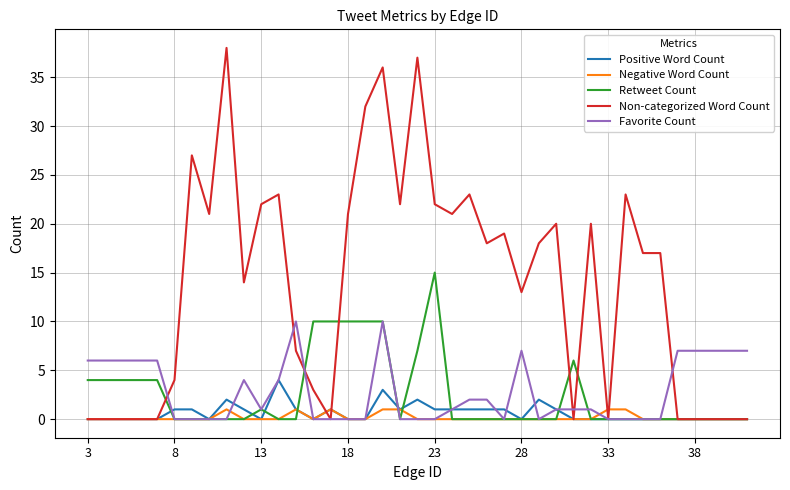

What is the greatest value displayed?

38